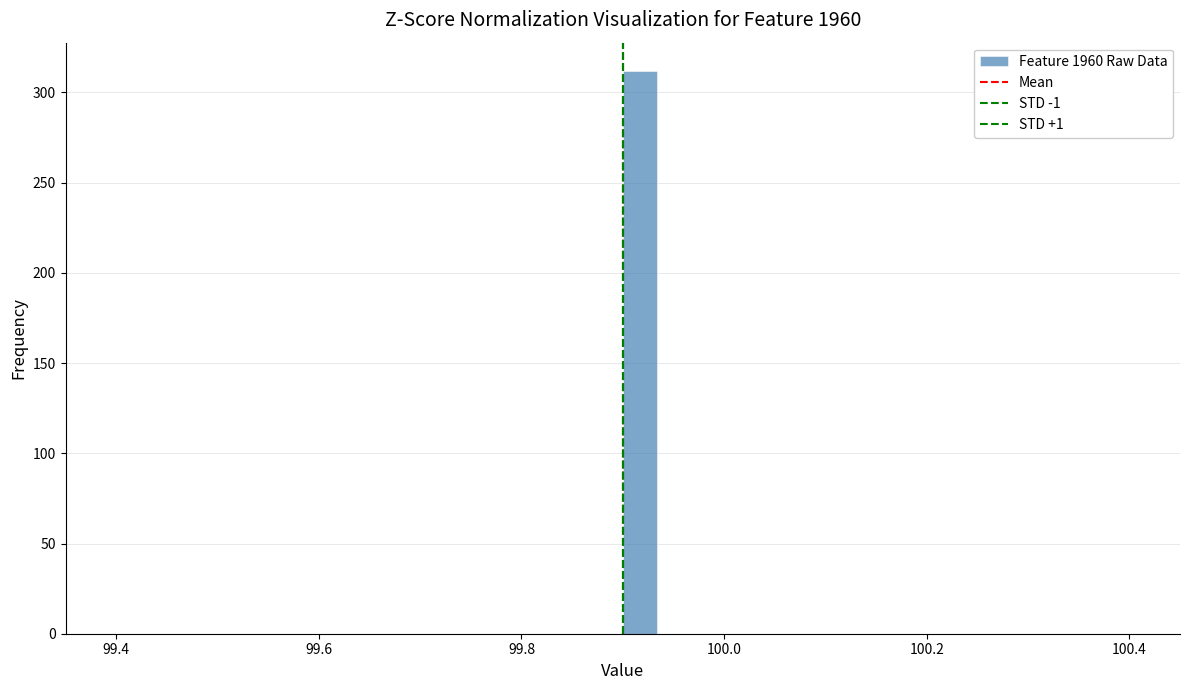

Around what value on the x-axis is the tallest bar? Give the approximate position of its centre, as read against the axis.

99.92